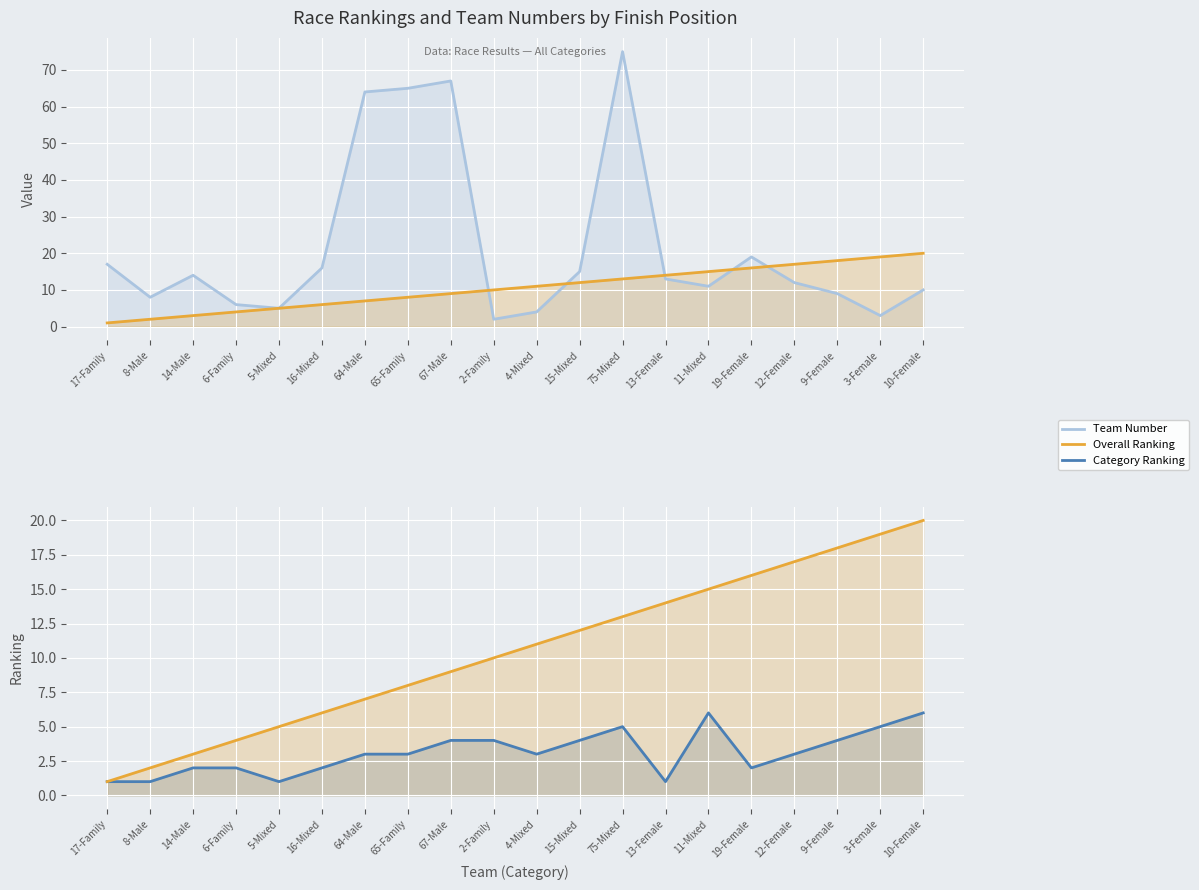

Does the chart display data point markers on the line(s)?

No